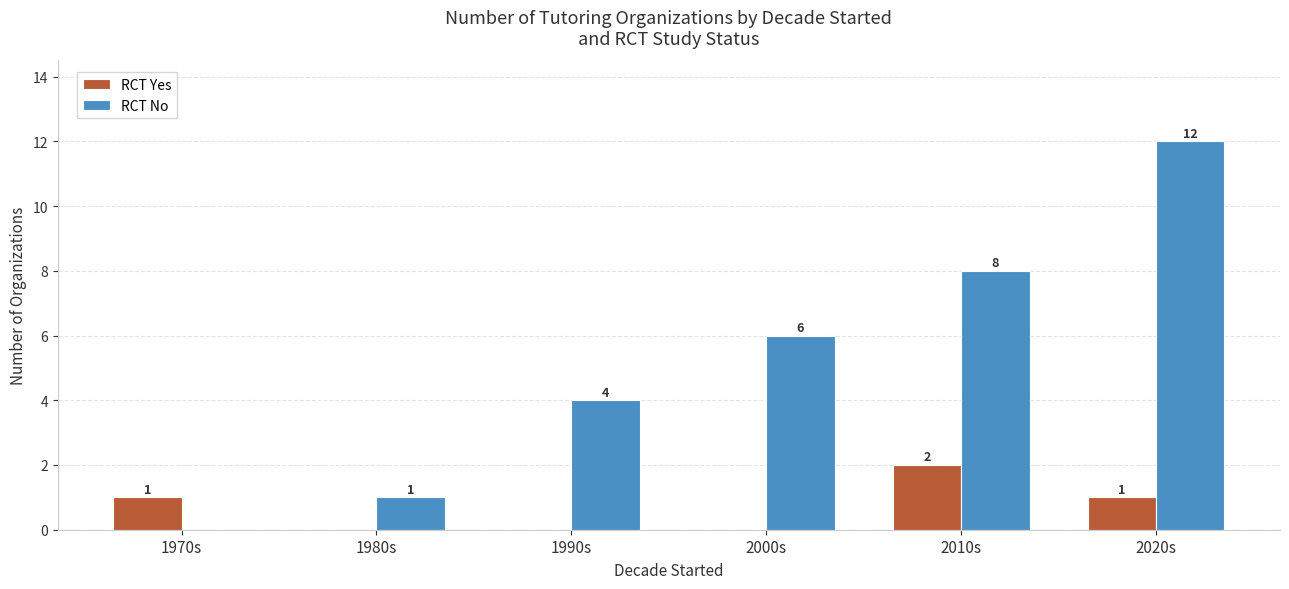

Reading left to right, extract all data points from this chart.

RCT Yes: 1	0	0	0	2	1
RCT No: 0	1	4	6	8	12